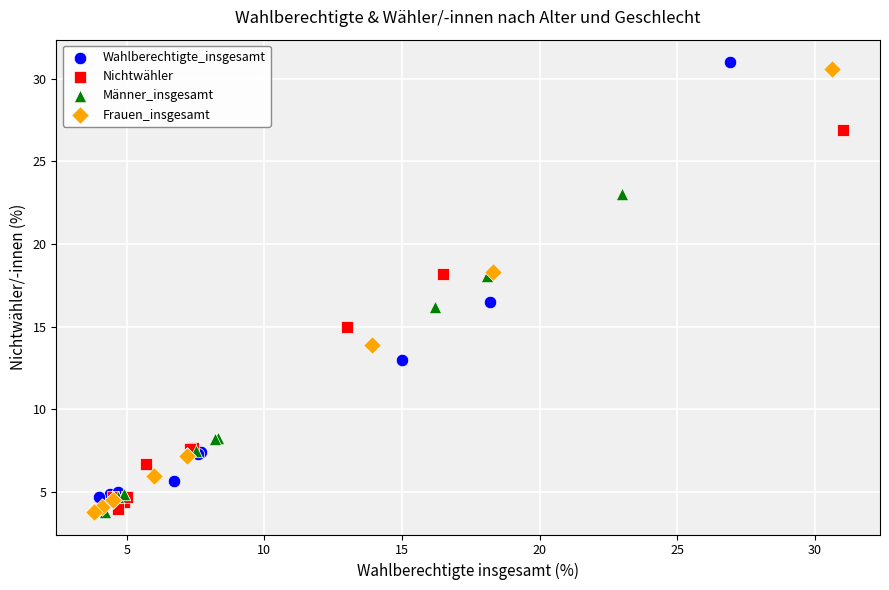

Which series reaches the maximum Y coordinate?

Wahlberechtigte_insgesamt